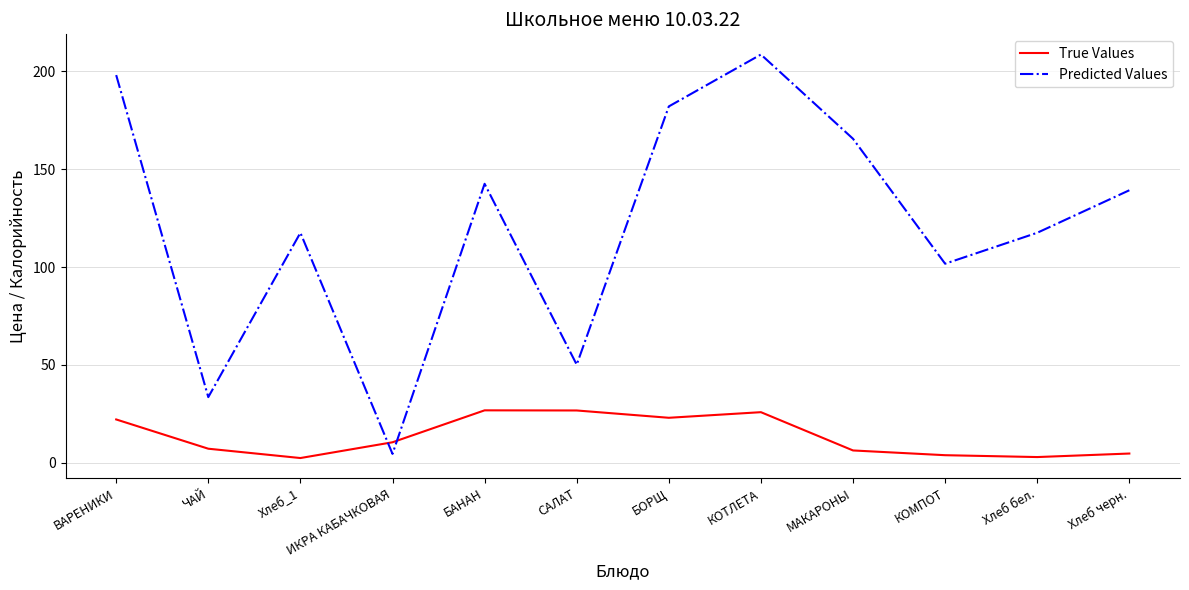

Which category has the highest value in the Predicted Values series?

КОТЛЕТА